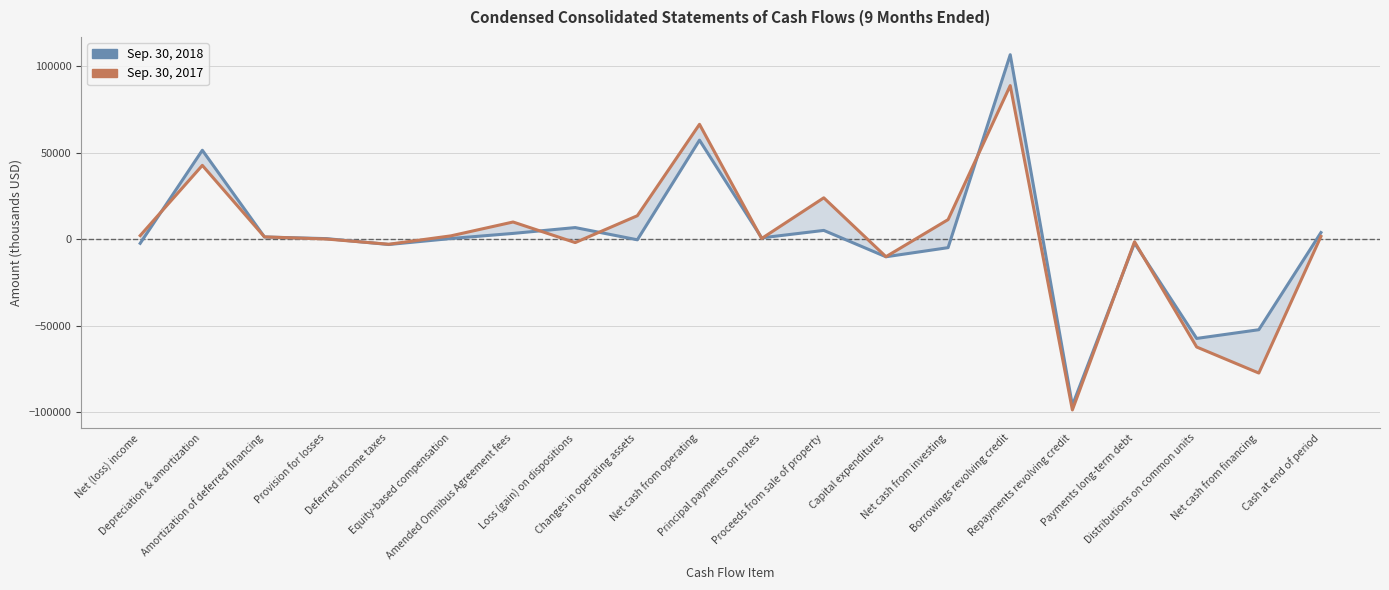

What is the difference between the maximum and second lowest values in the Sep. 30, 2017 series?

166353